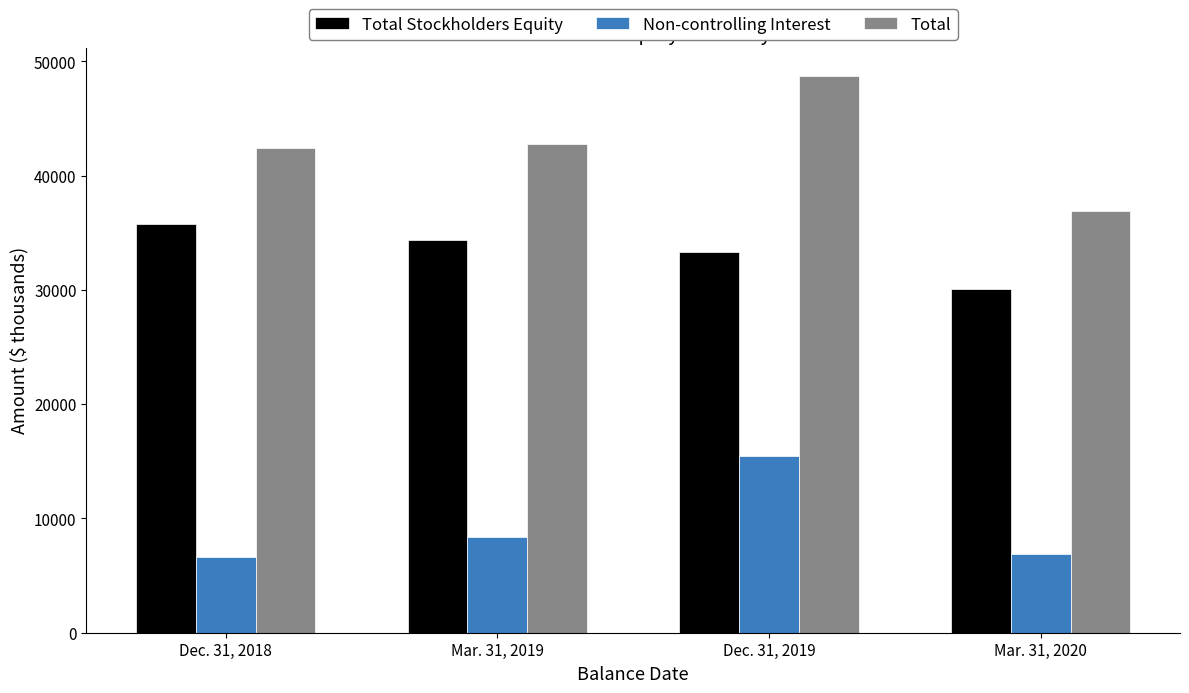

Which series has the widest spread of values?

Total